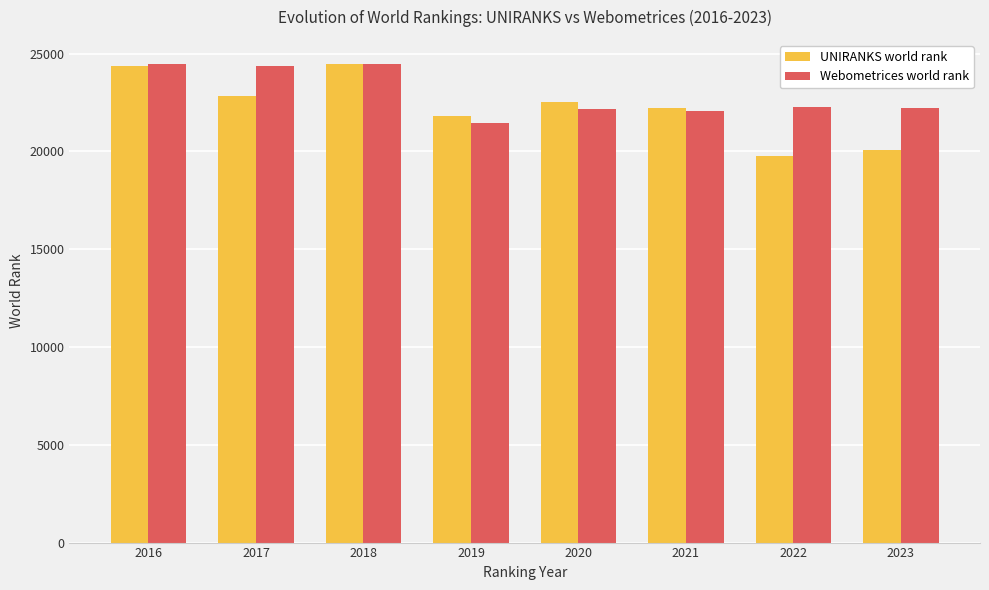

Where does the Webometrices world rank series first go above 22289?

2016